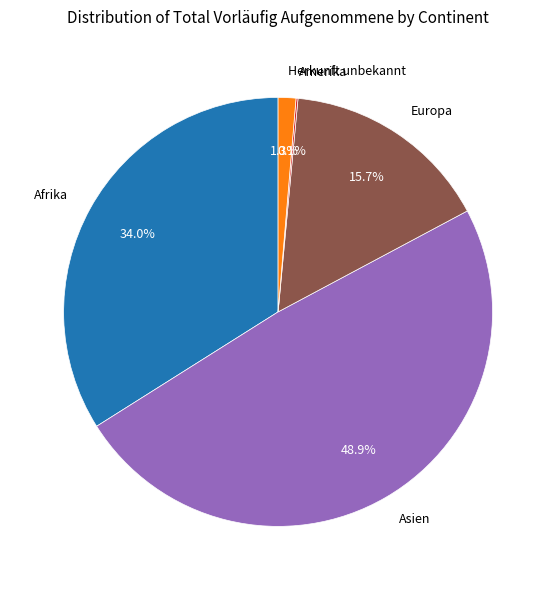

How much of the chart is everything except Herkunft unbekannt?

98.7%